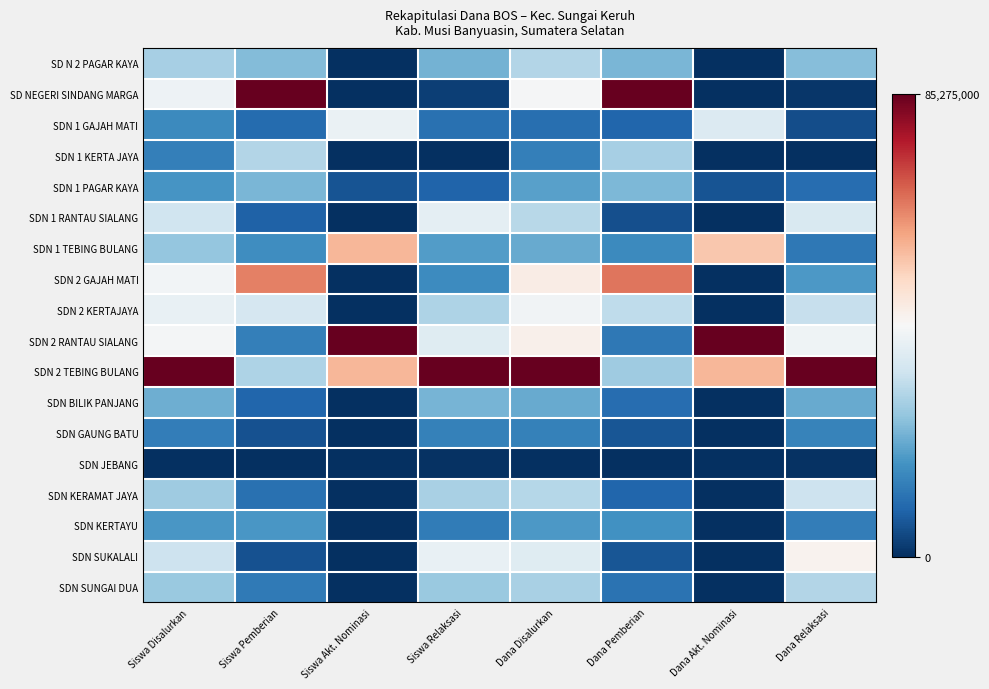

At which category is the sum across all series the highest?

Dana Disalurkan